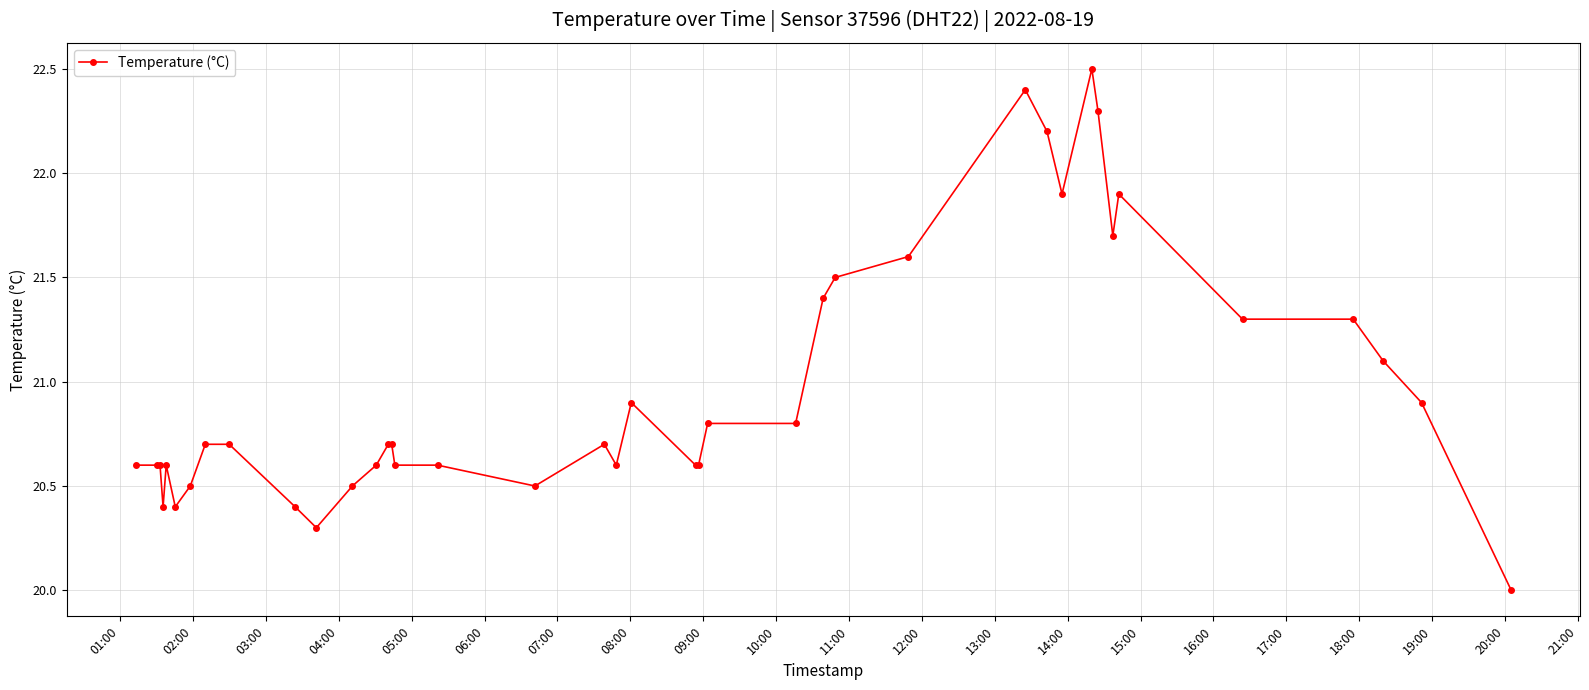

What is the minimum value shown in the chart?

20.0